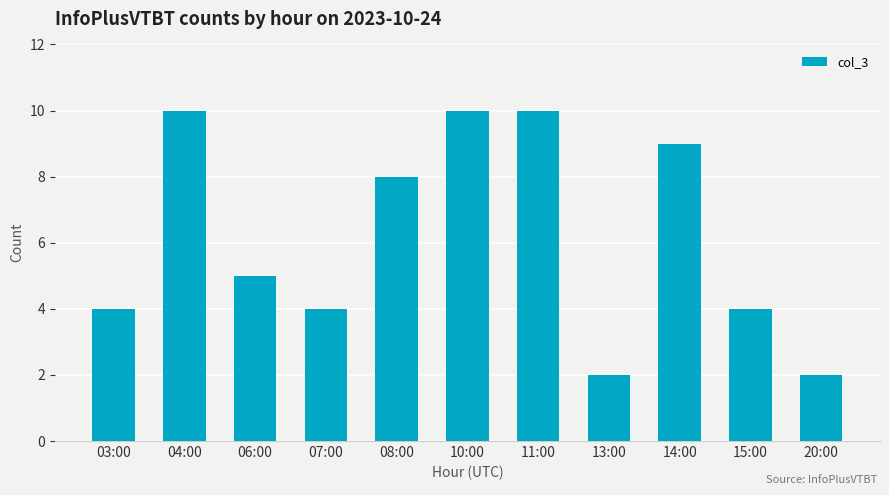

How many data points are less than 5?

5